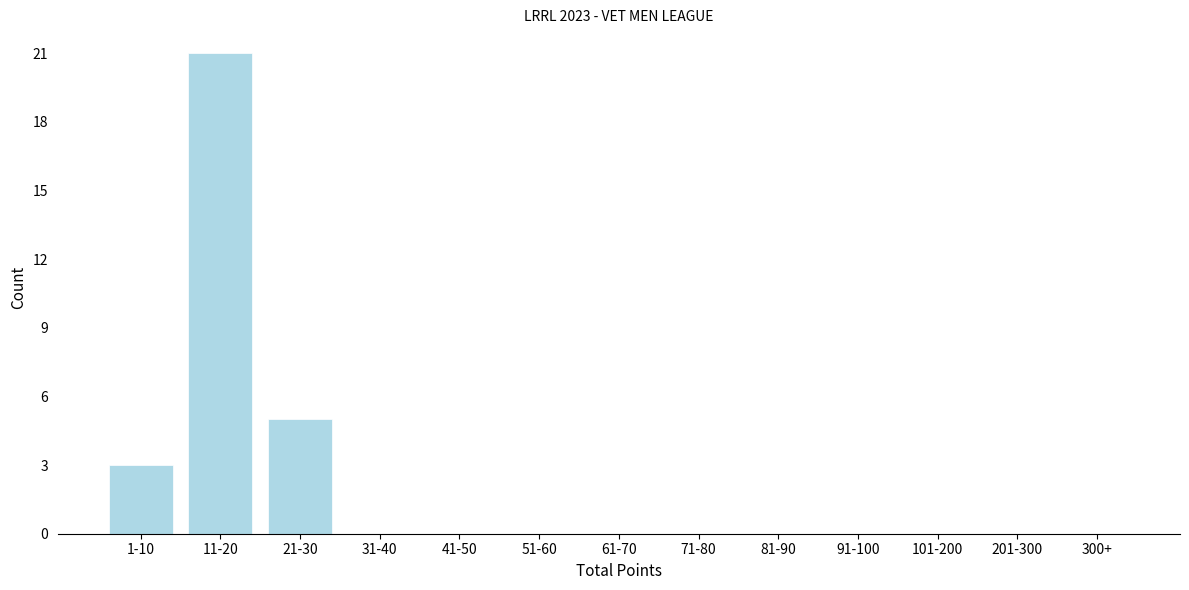

Reading left to right, transcribe all the data shown in this chart.

1-10=3	11-20=21	21-30=5	31-40=0	41-50=0	51-60=0	61-70=0	71-80=0	81-90=0	91-100=0	101-200=0	201-300=0	300+=0